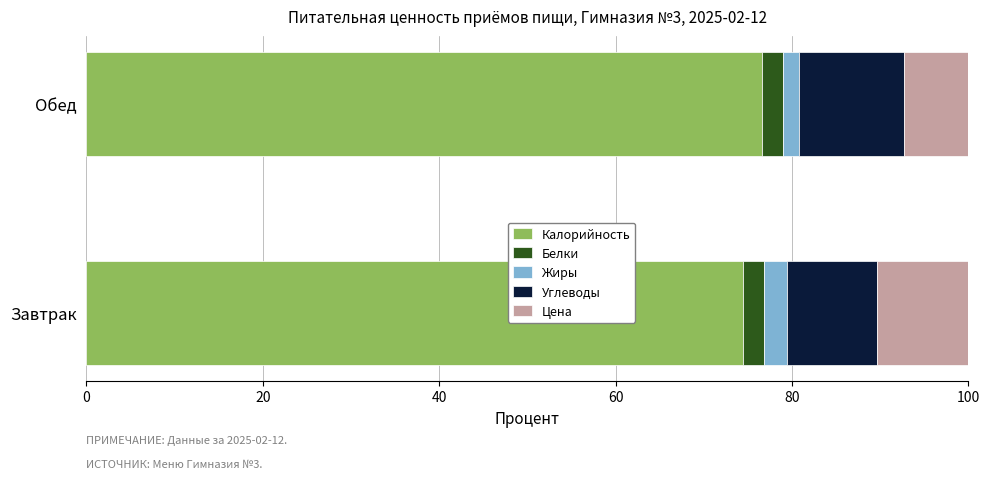

Is it true that Калорийность equals 76.5 at Обед?

True